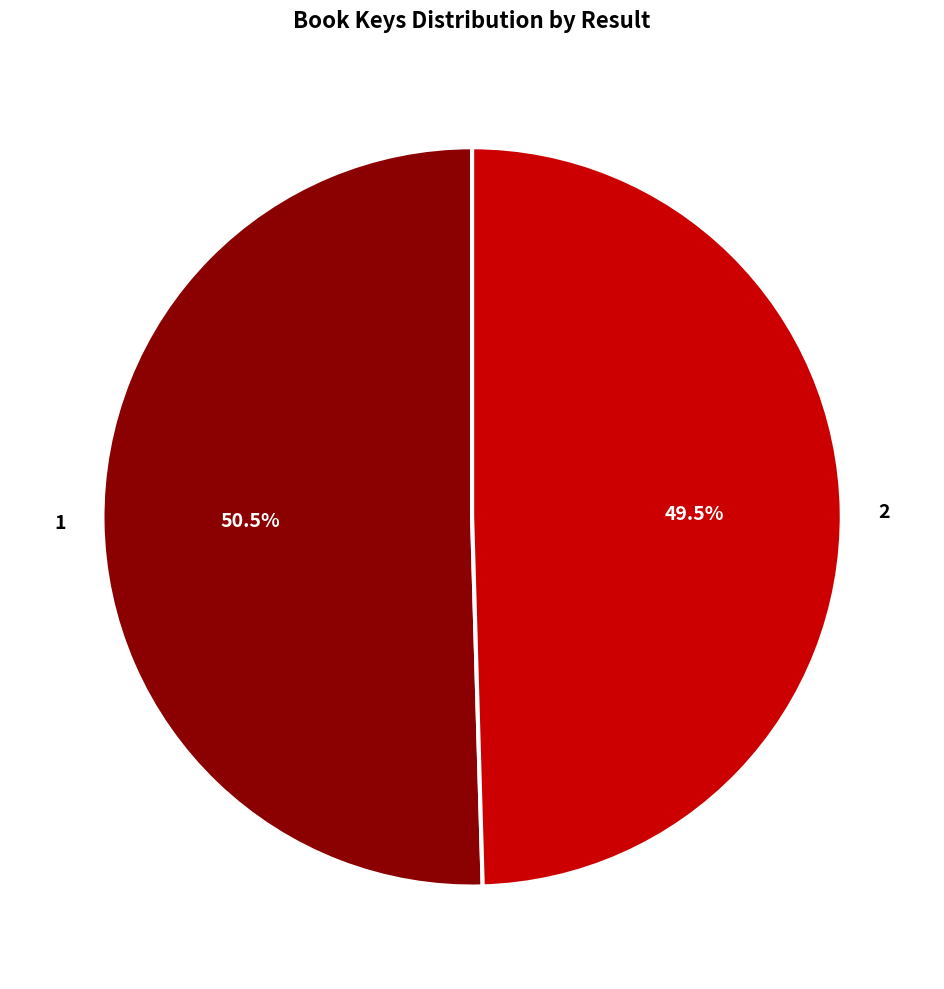

How many segments does this pie chart have?

2